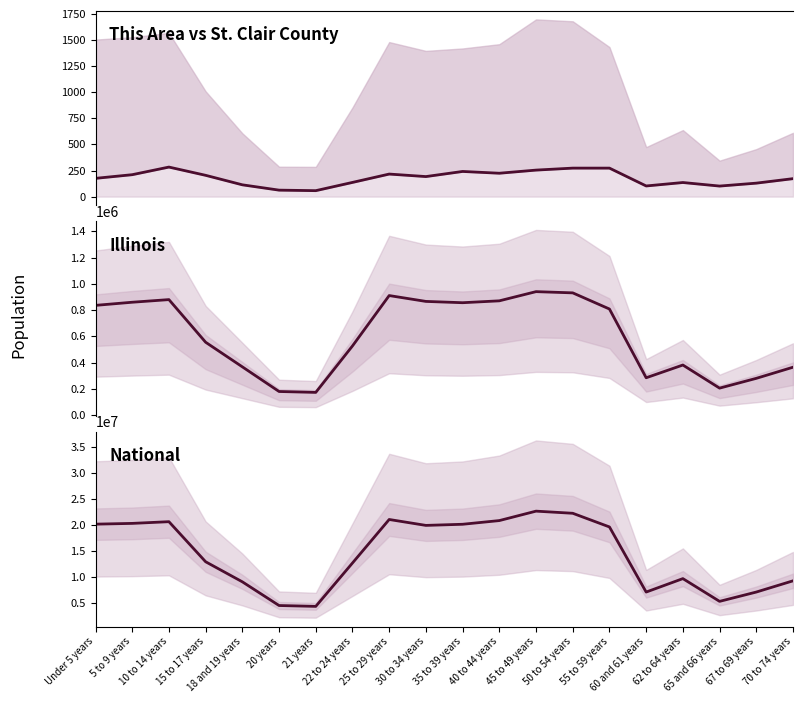

Rank the series by their maximum value, from highest to lowest.

National, Illinois, This Area